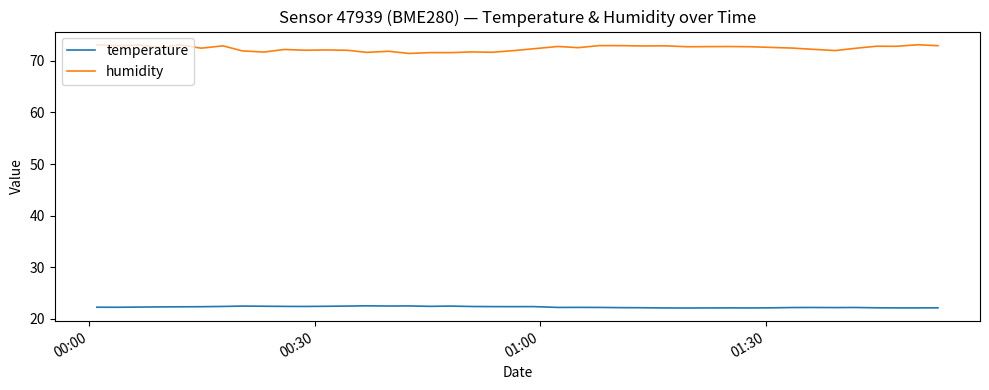

True or false: humidity and temperature cross at least once.

False